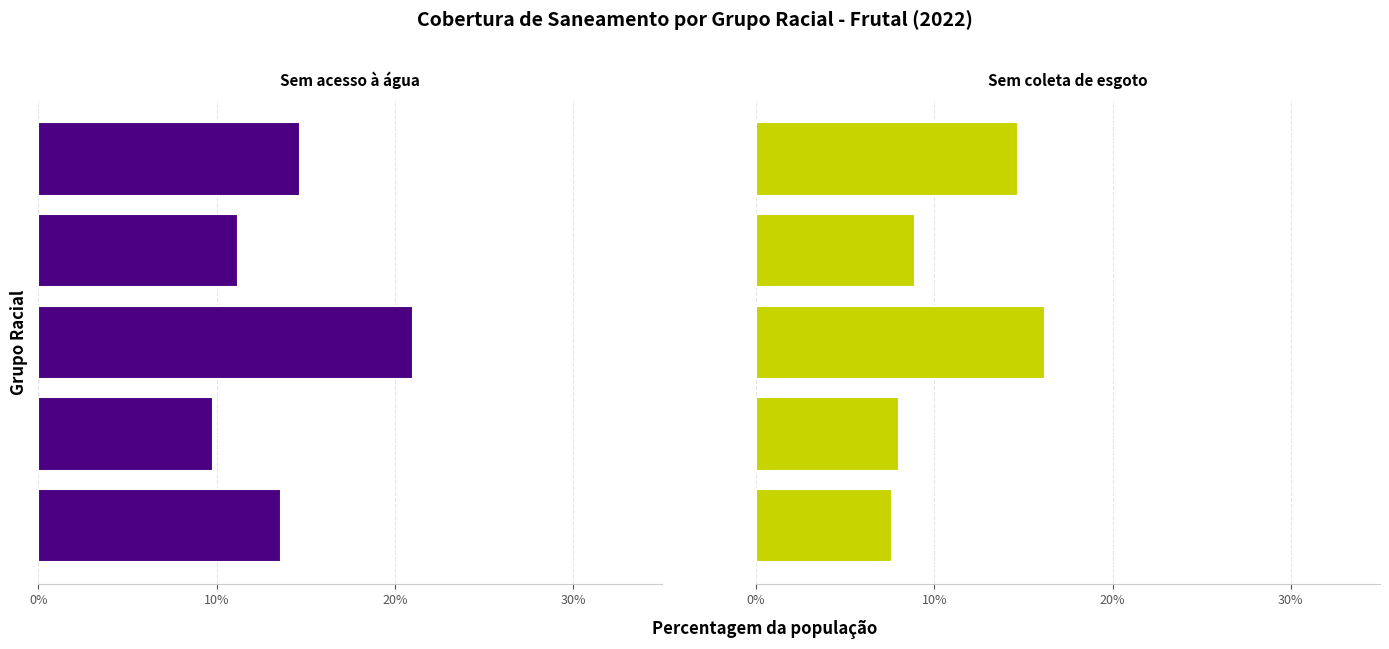

What are all the series names shown in the legend?

Sem acesso à água, Sem coleta de esgoto